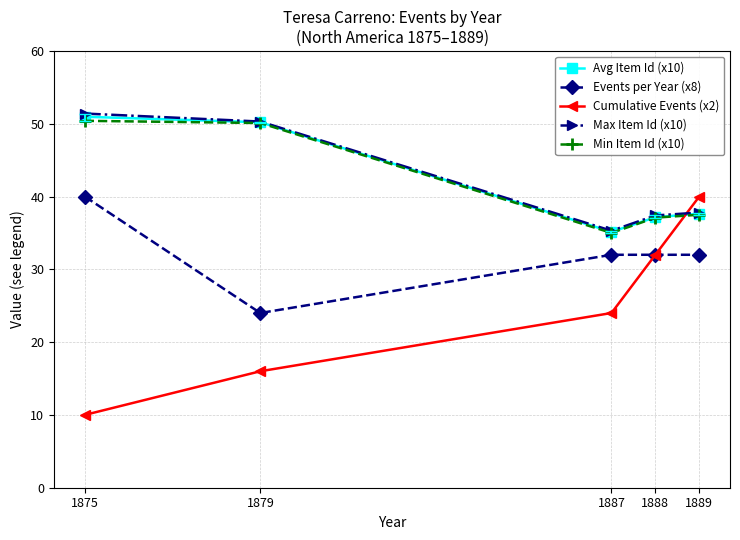

What is the spread (max minus min) of values at 1879?

34.3